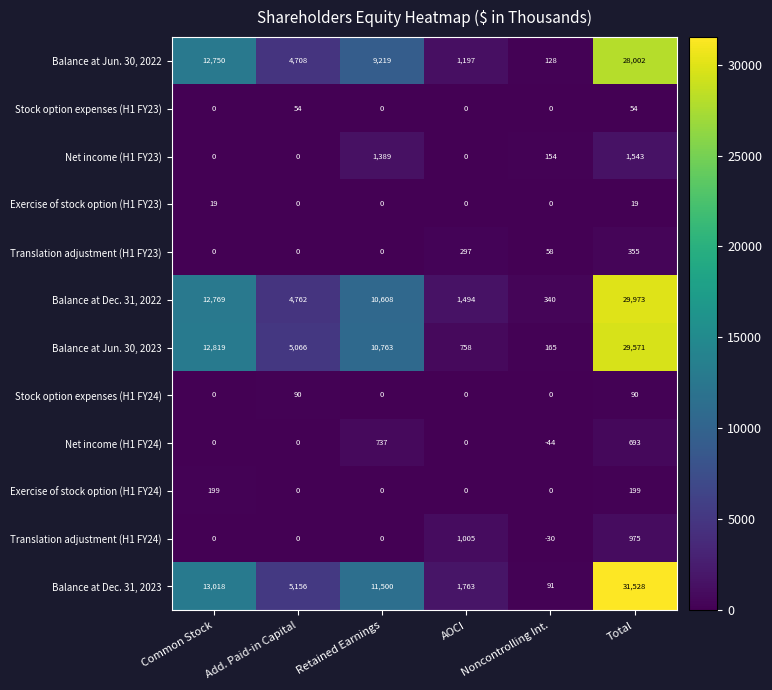

What is the spread (max minus min) of values at Noncontrolling Int.?

384